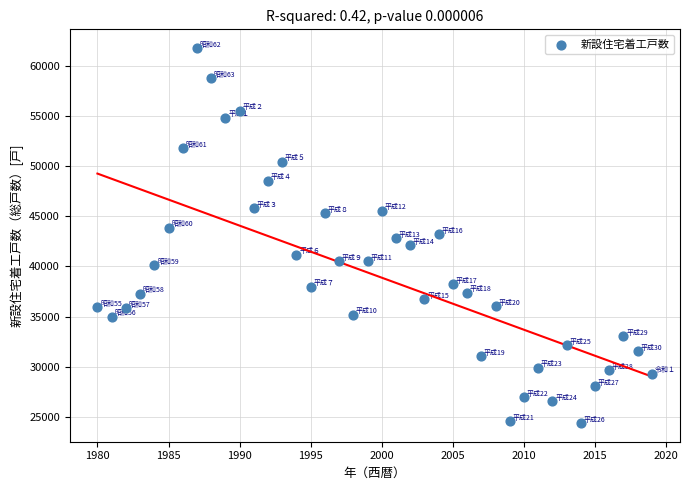

What is the range of Y values (max minus min)?

37370